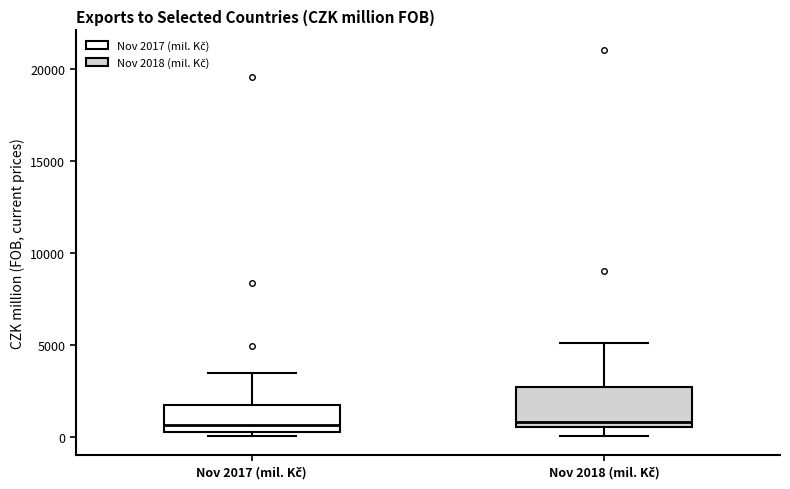

Where does the upper whisker of the box for Nov 2017 (mil. Kč) end on the y-axis? The values are not printed on the chart, so give them approximately, as read against the axis.

3500